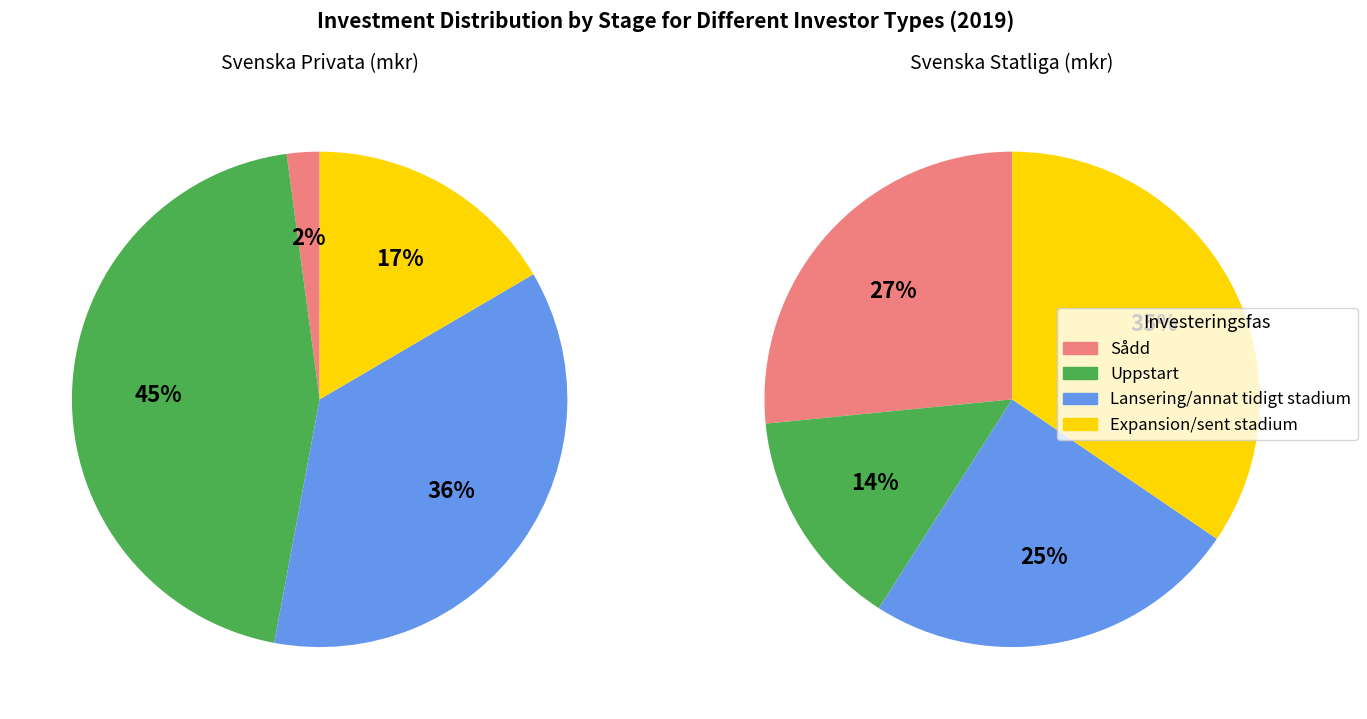

Is there a majority slice in this chart?

No